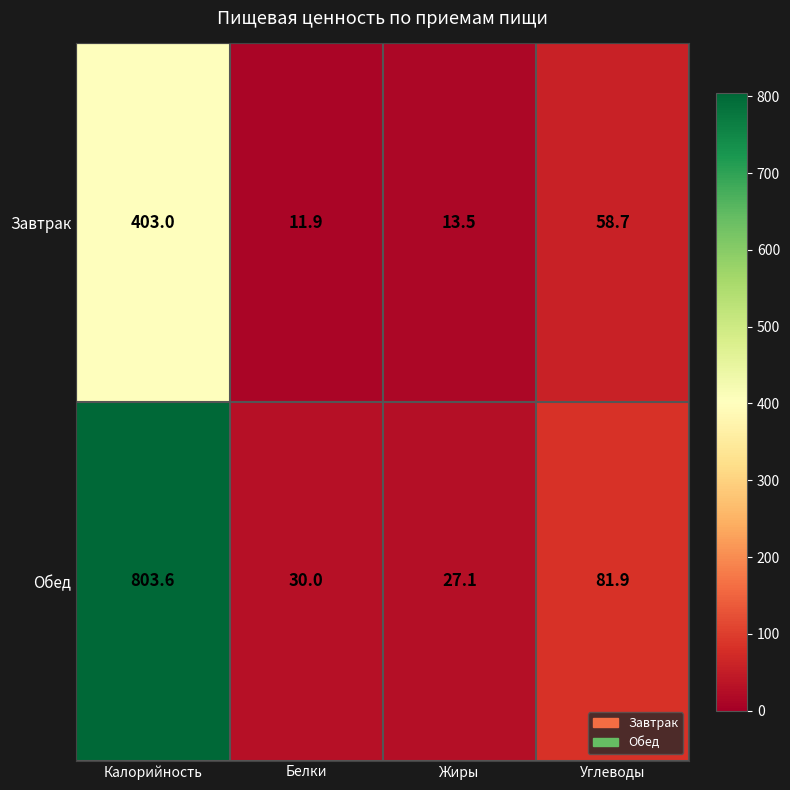

Which series has the widest spread of values?

Обед